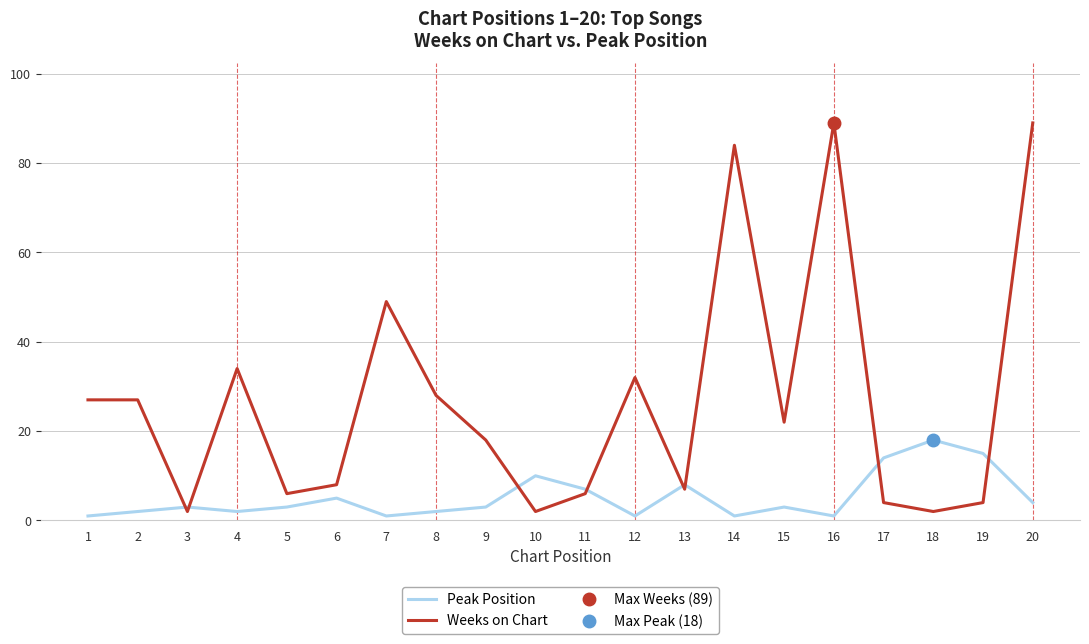

True or false: Weeks on Chart and Peak Position cross at least once.

True